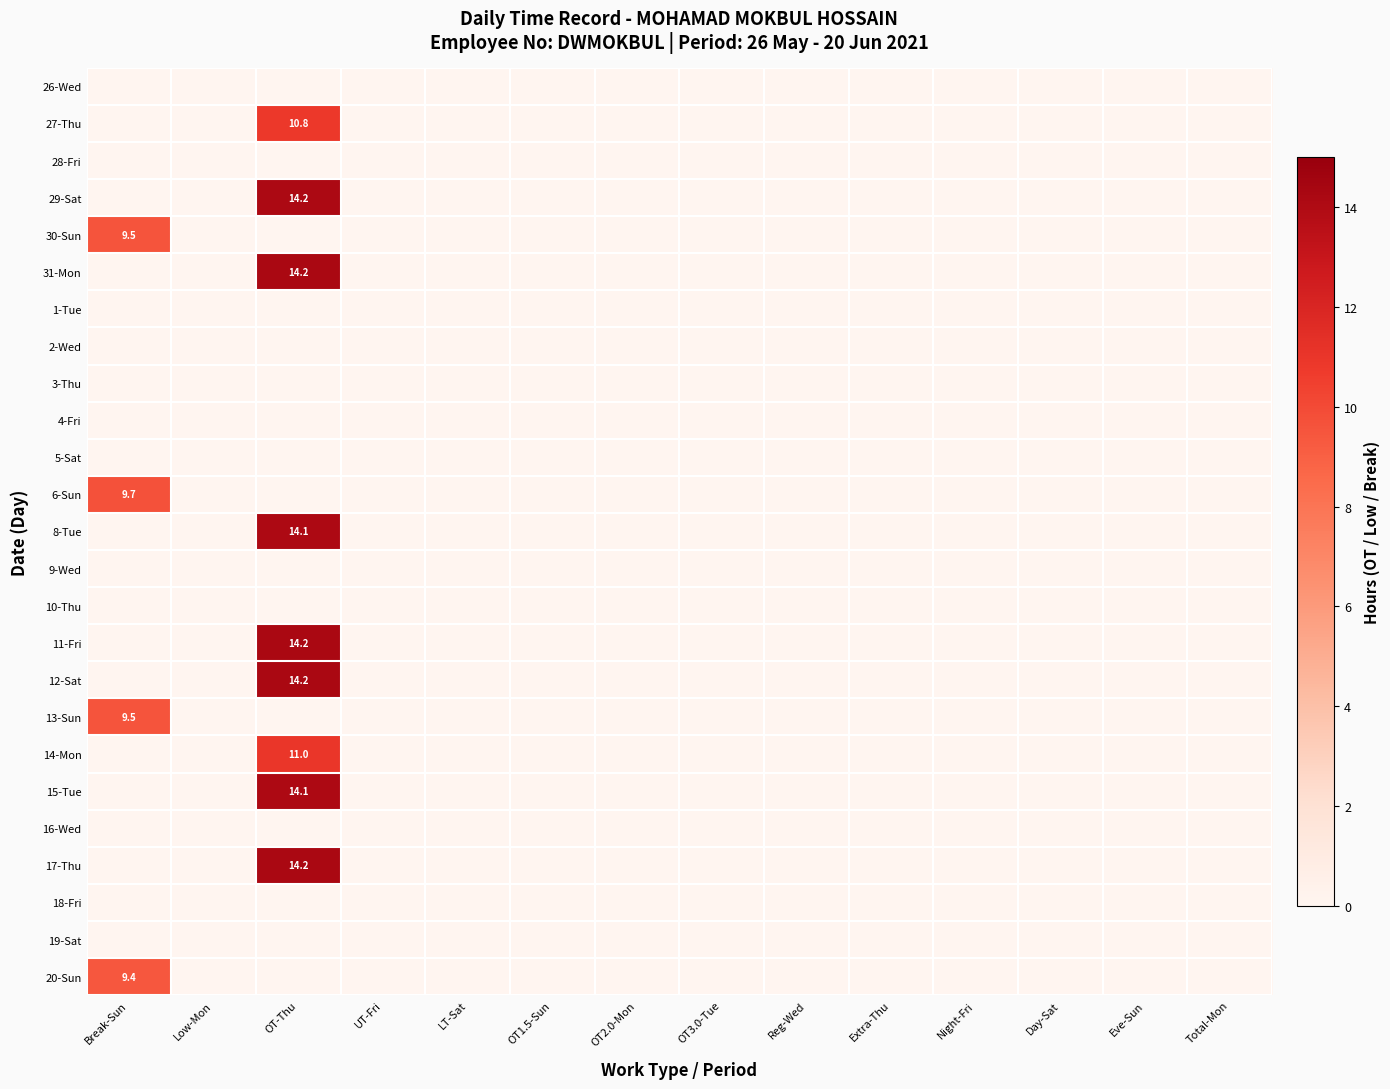

At which category does the chart reach its peak across all series?

OT-Thu